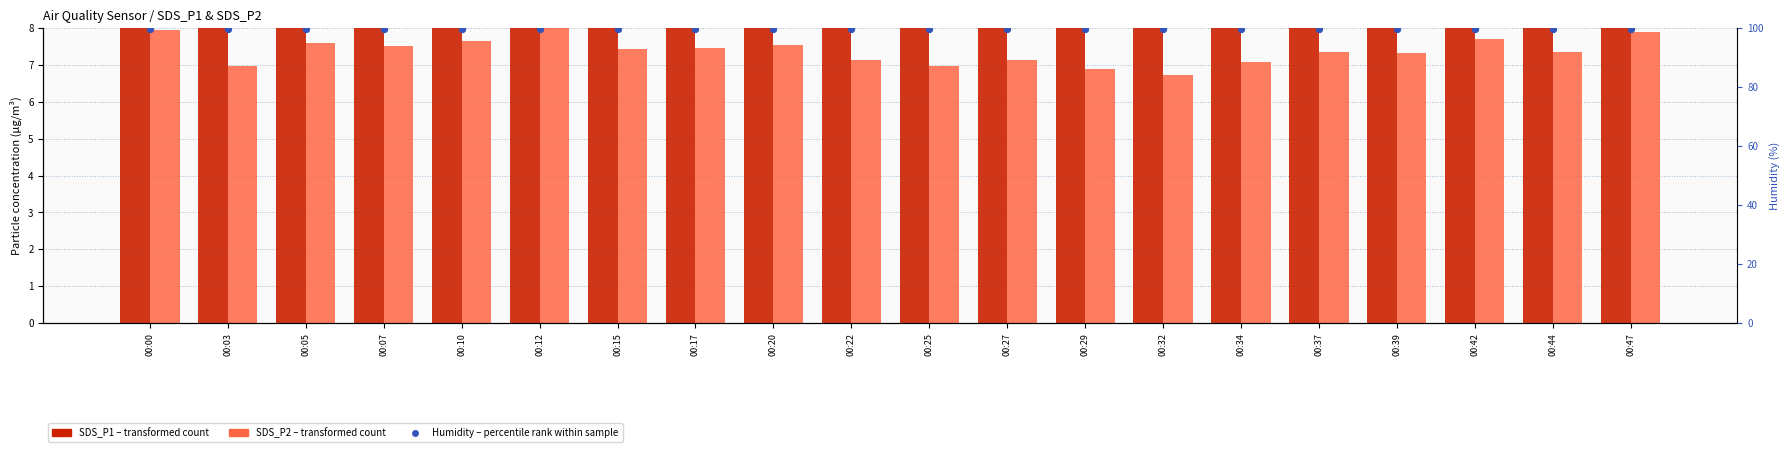

Which series has the largest total across all categories?

Humidity % (percentile rank within sample)